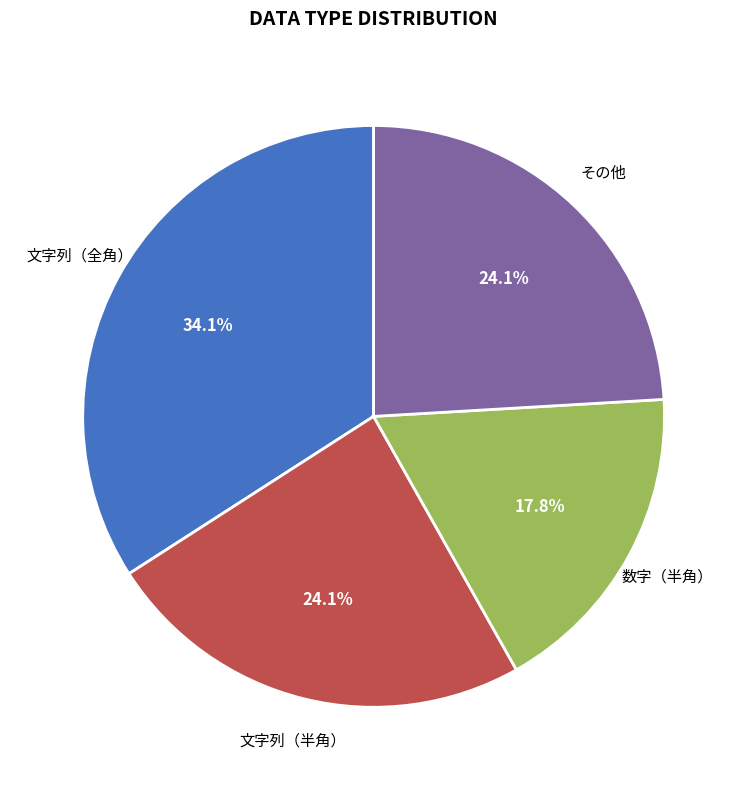

Is there a majority slice in this chart?

No